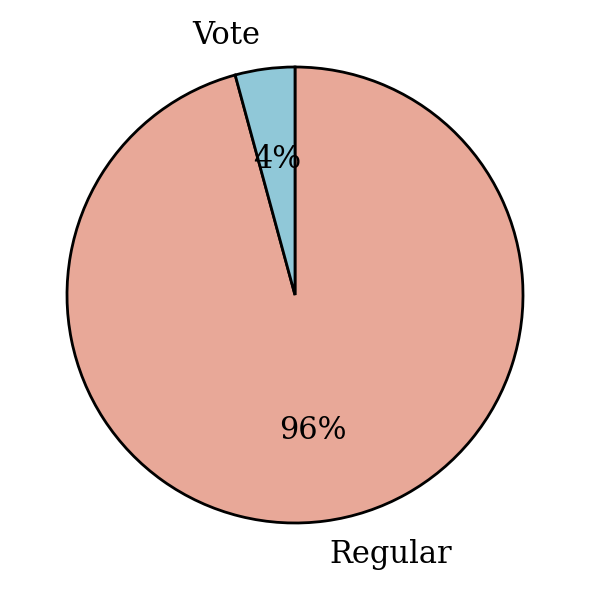

To the nearest percent, what is the average slice percentage?

50%